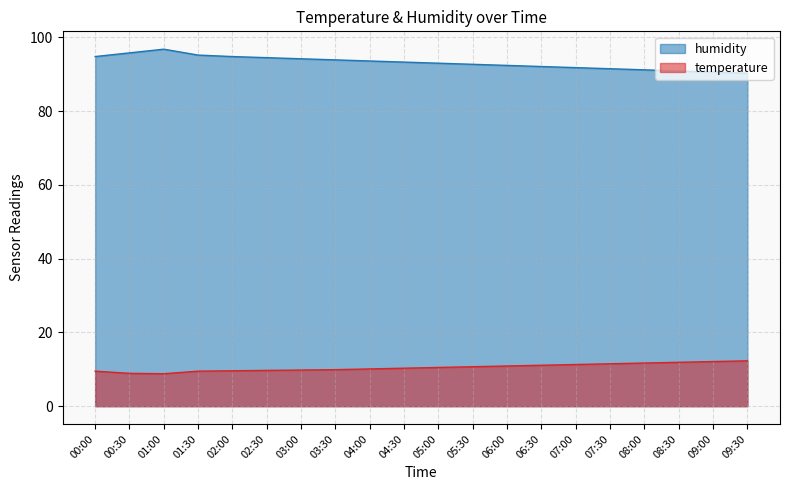

How many data points in temperature are less than 10?

8